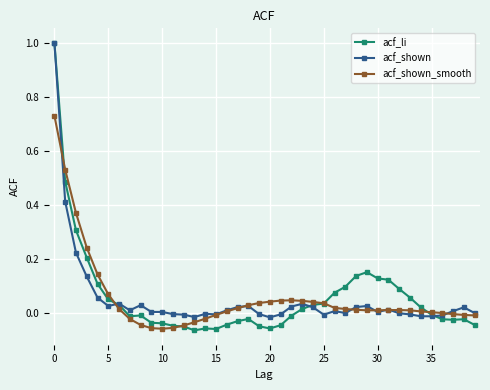

What is the maximum value shown in the chart?

1.0